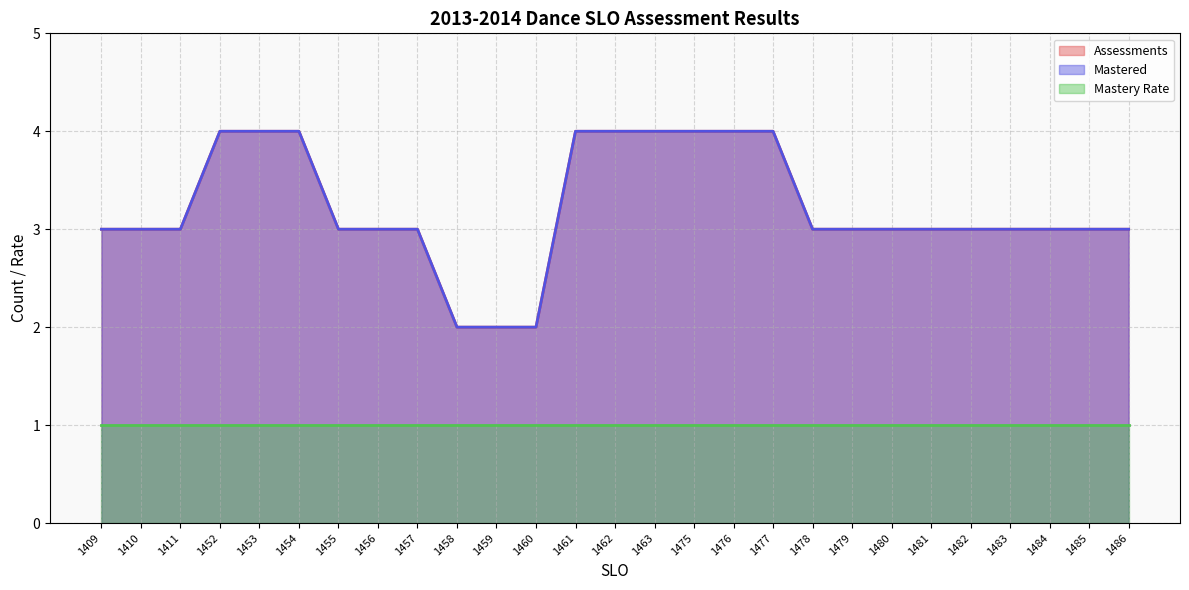

True or false: Mastered has a value of 3 at 1484.

True